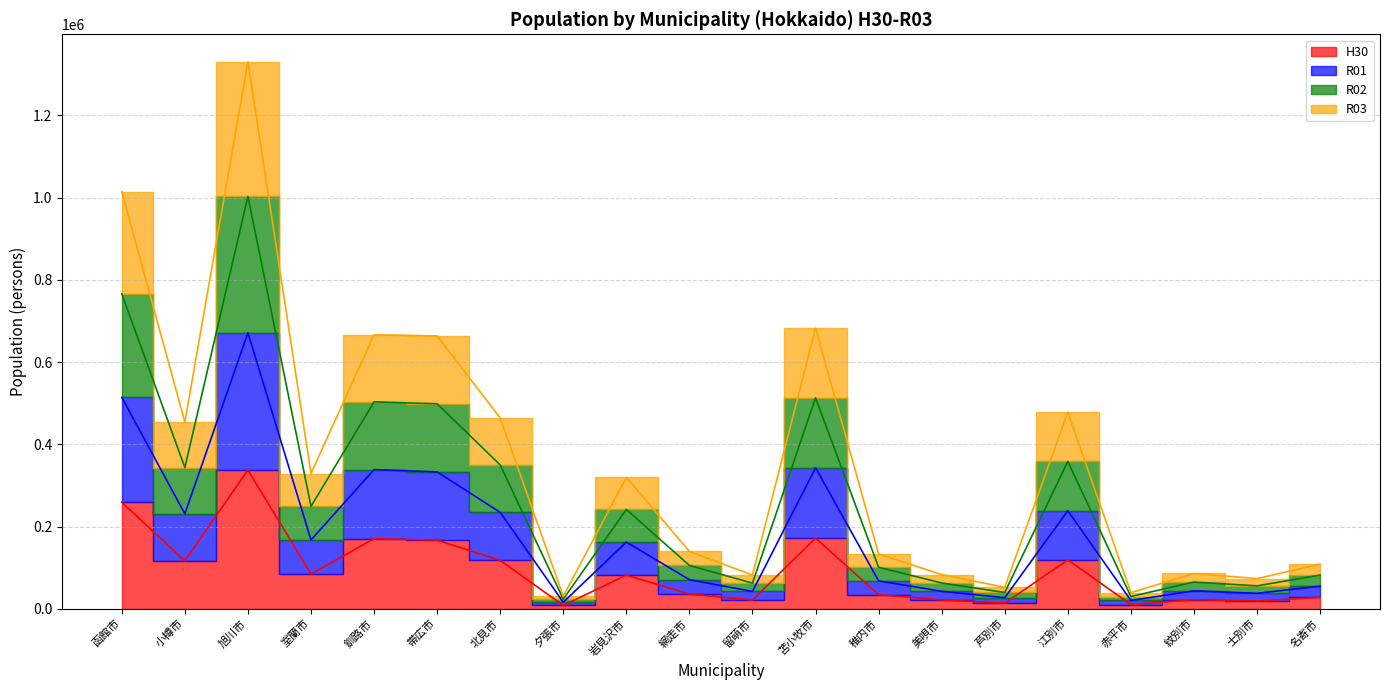

Which label corresponds to the largest value in the chart?

旭川市